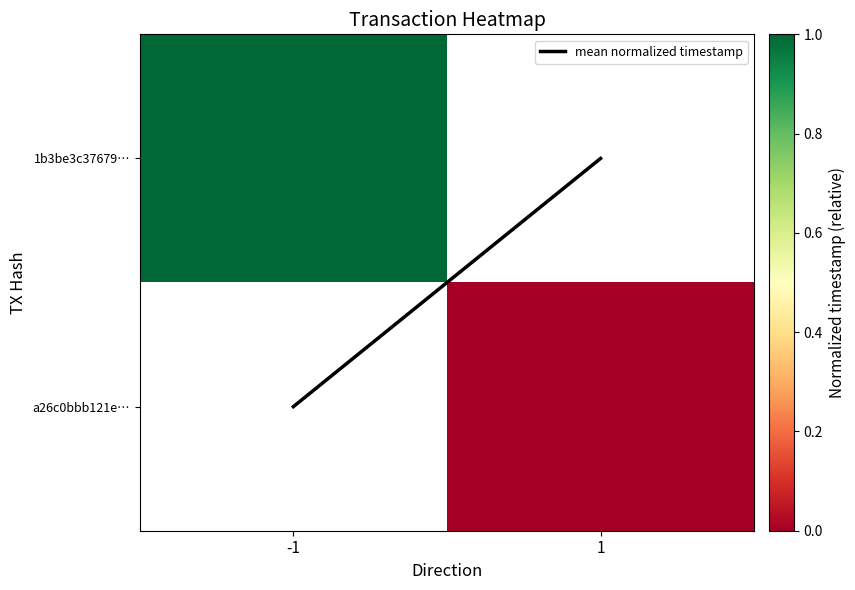

Which has a higher value, -1 or 1?

-1